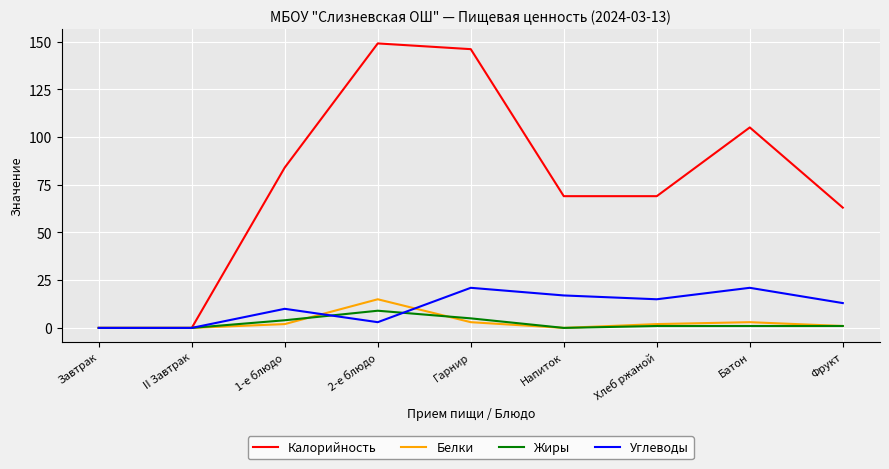

Which series has the largest total across all categories?

Калорийность